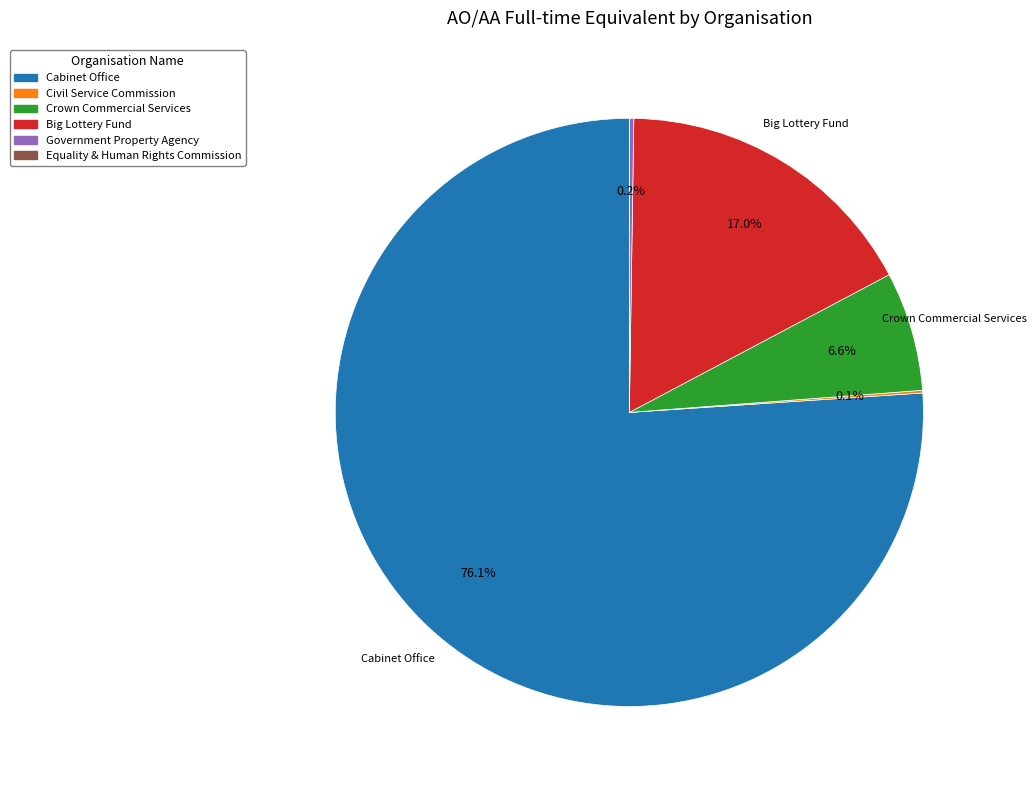

To the nearest percent, what is the difference between the largest and smallest slice percentages?

76%